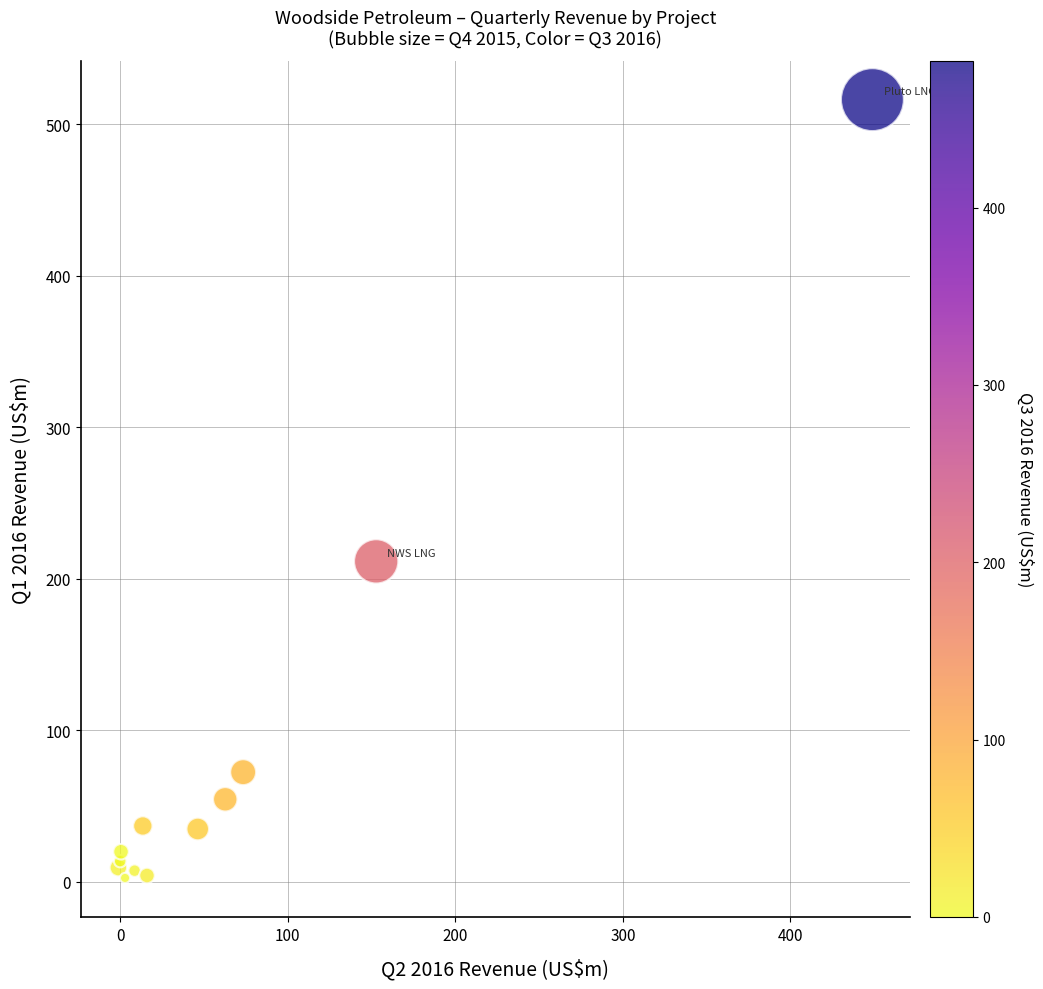

What Y value in the scatter plot is closest to 259?

211.4